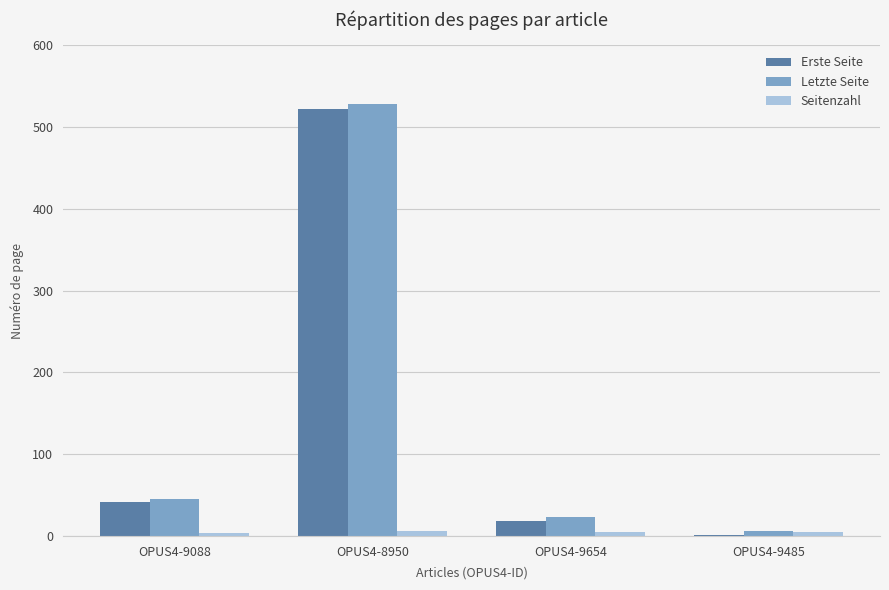

How many groups of bars are there?

4